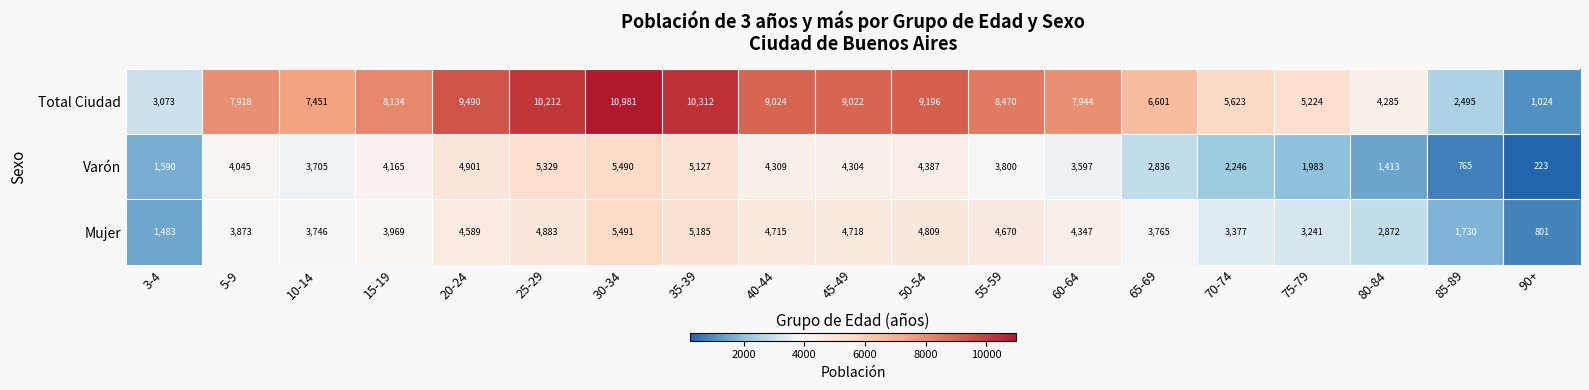

What is the difference between the second highest and minimum values in the Total Ciudad series?

9288